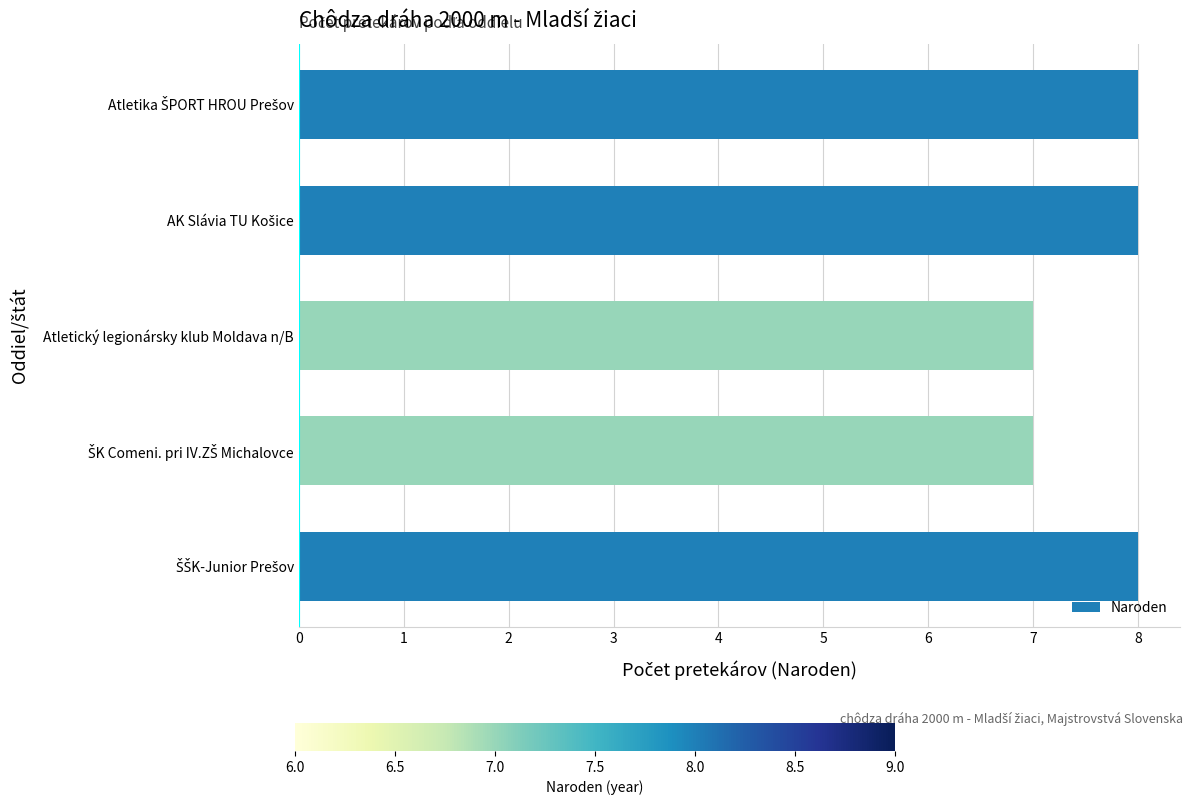

Does the chart contain any negative values?

No